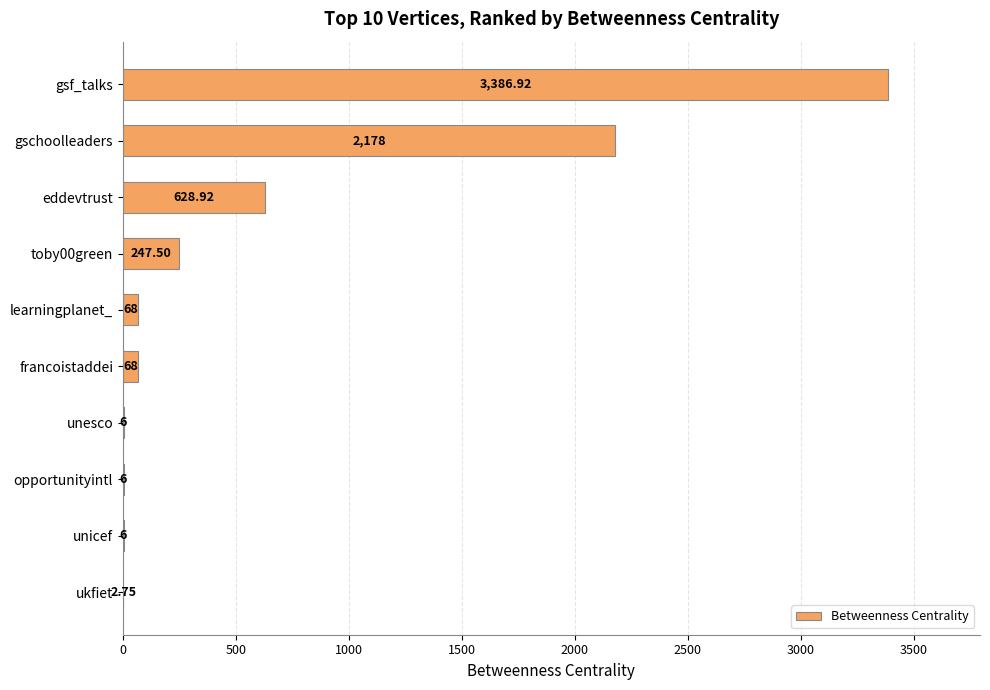

Are the bars horizontal?

Yes